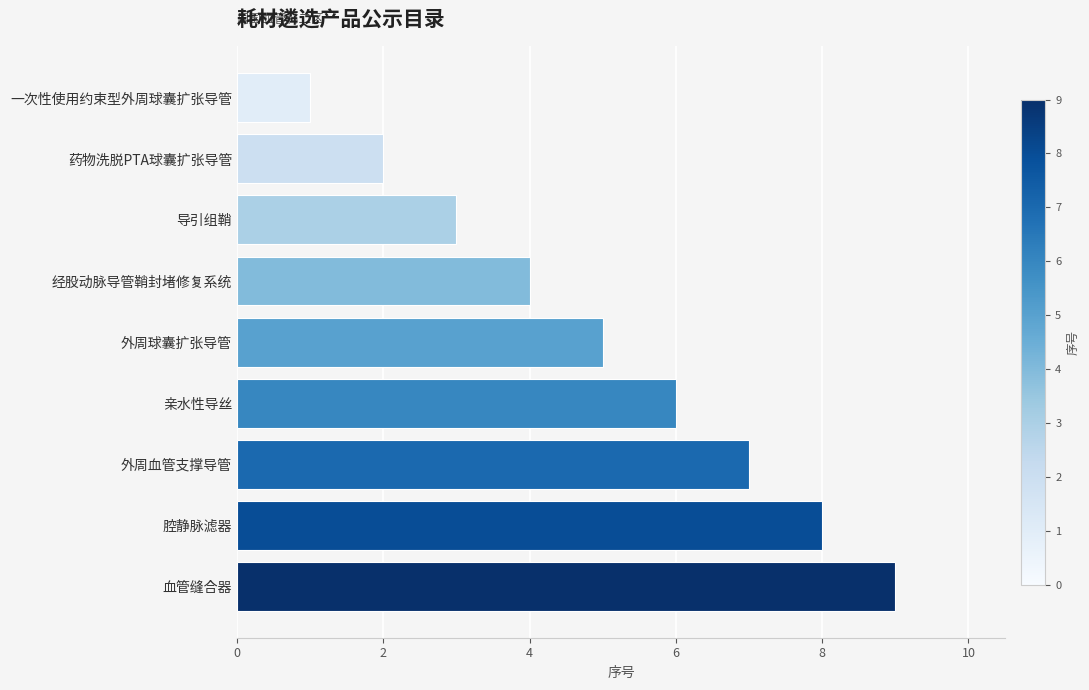

How many values are between 3 and 7?

5